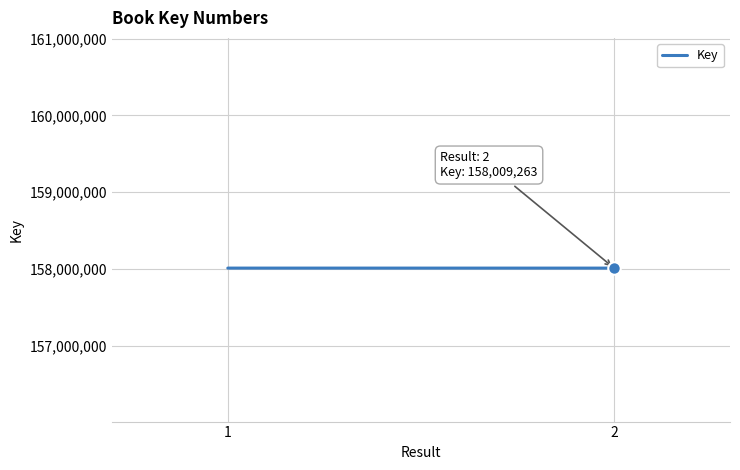

Approximately how many times larger is the value at 1 compared to 2?

1.0